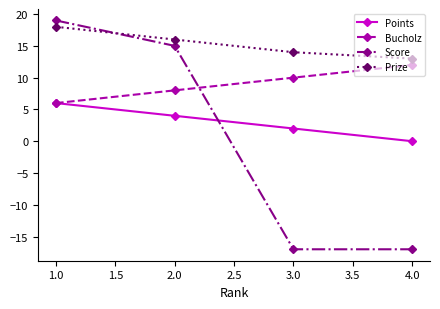

How many positive values does the Points series have?

3